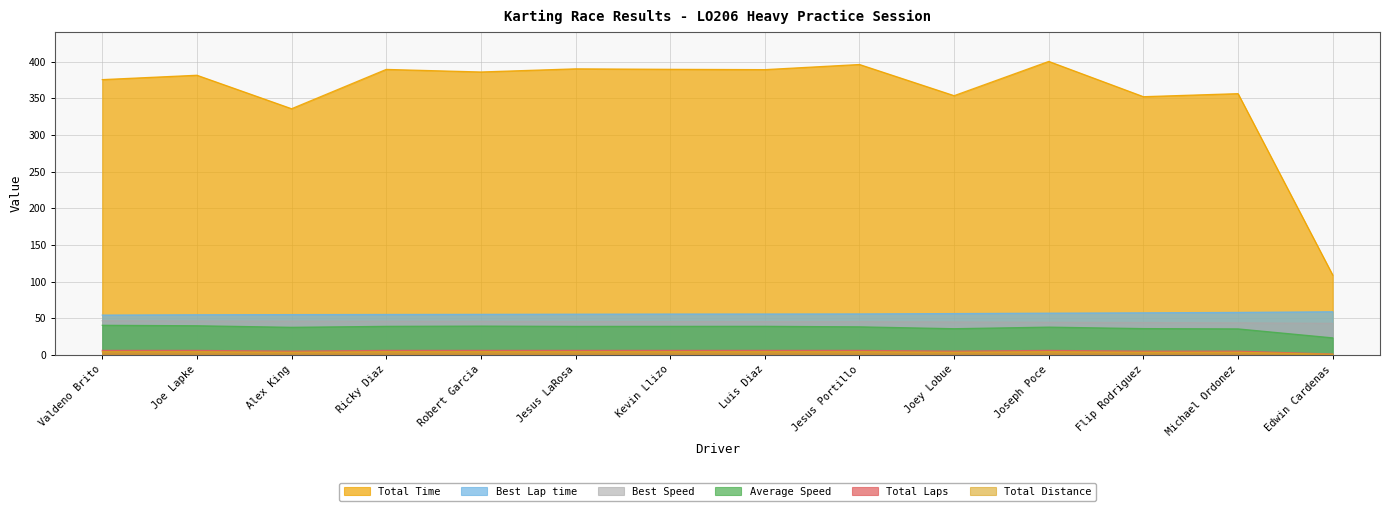

How many values in the Total Time series are below 385?

7